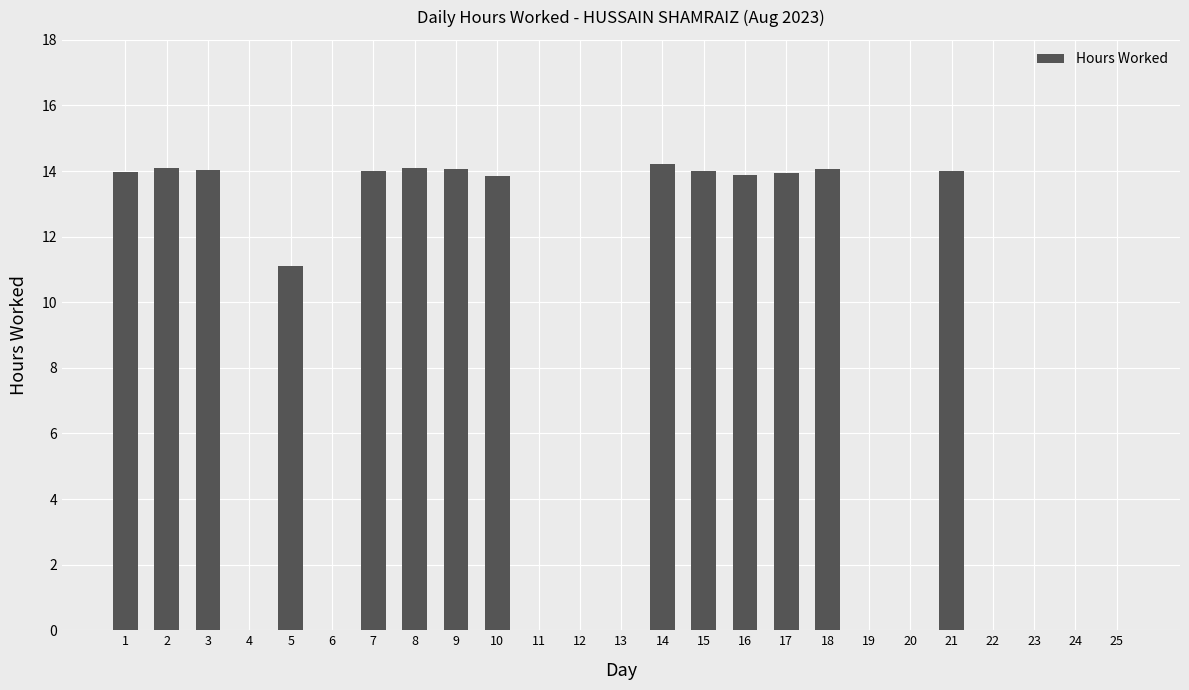

Does the chart contain stacked bars?

No